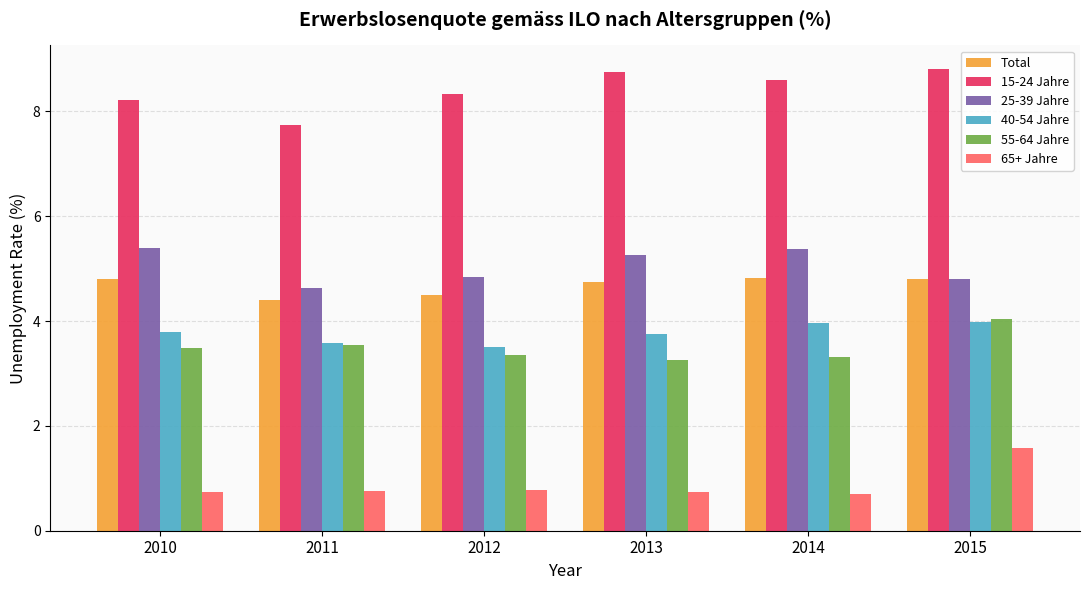

What are all the series names shown in the legend?

Total, 15-24 Jahre, 25-39 Jahre, 40-54 Jahre, 55-64 Jahre, 65+ Jahre